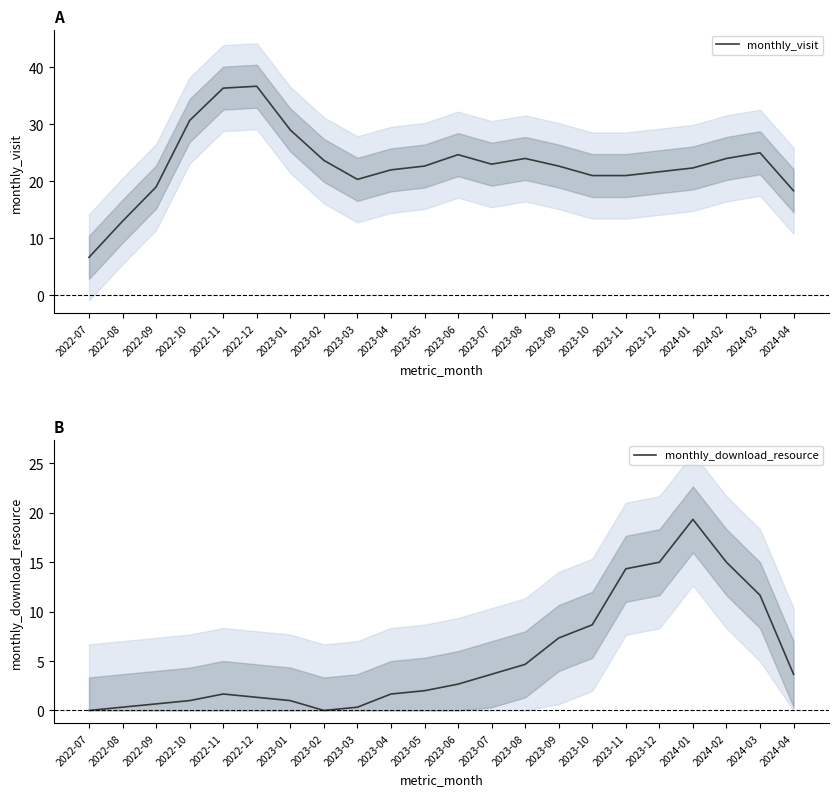

Which series has the largest range (max minus min)?

monthly_visit